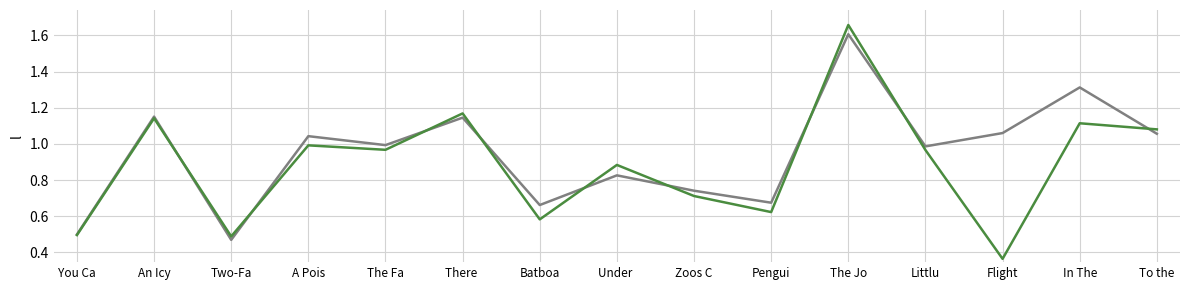

What position from the right is You Ca?

15